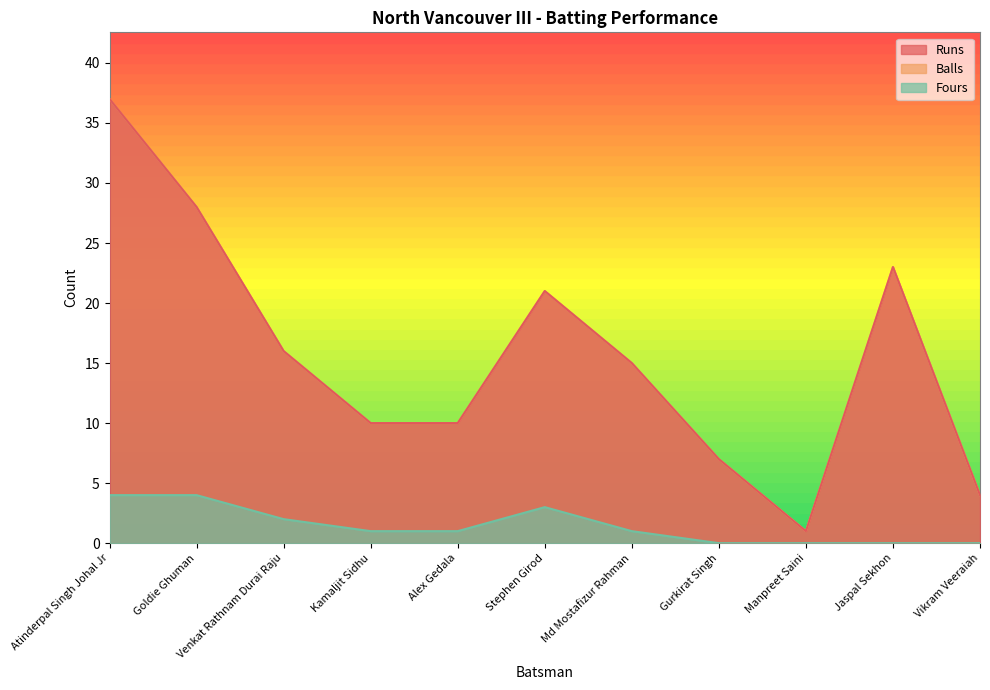

What is the average value of the Balls series?

16